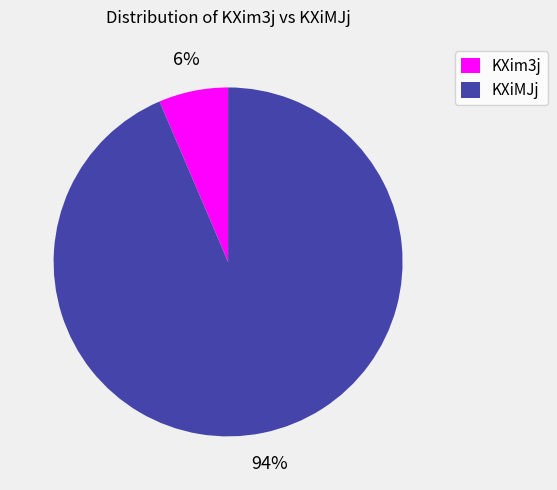

How many segments does this pie chart have?

2